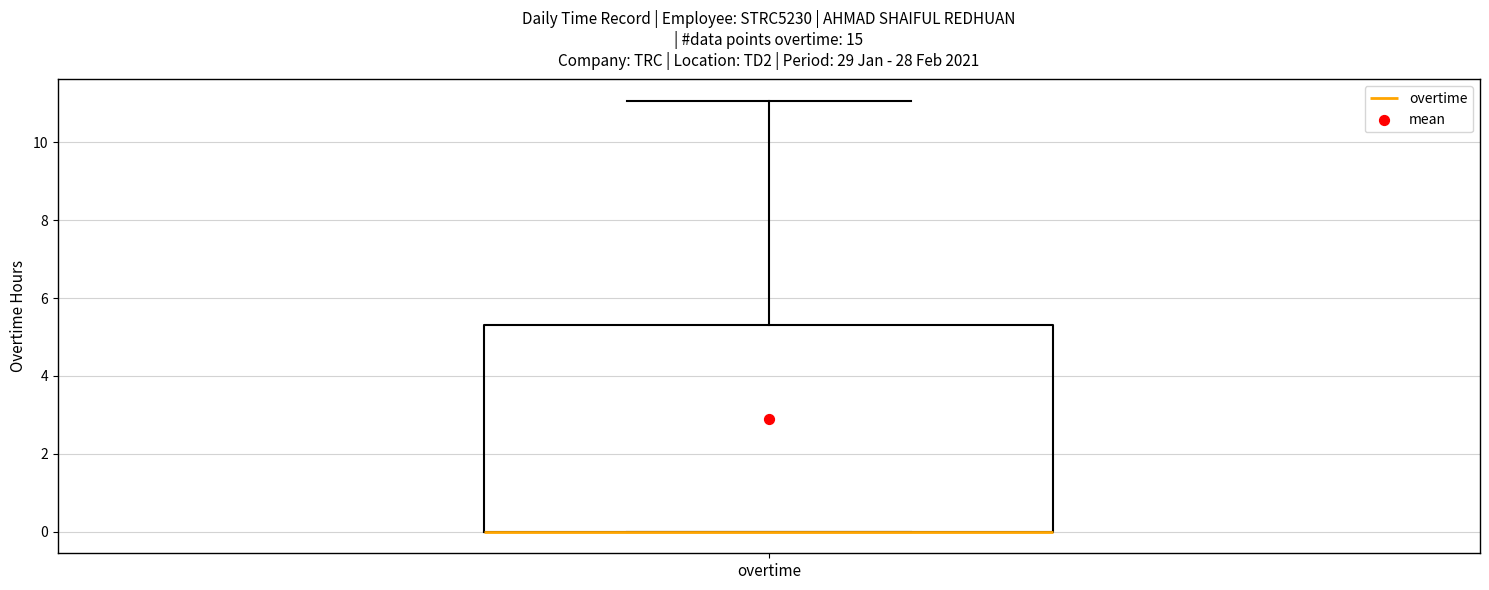

Transcribe this box plot: give where the median line is, the range the box spans, and where the two whiskers end, as read against the y-axis. The values are not printed on the chart, so give them approximately, as read against the axis.

median 0.0 (drawn on the box's lower edge), box 0.0 to 5.4, whiskers 0.0 to 11.0